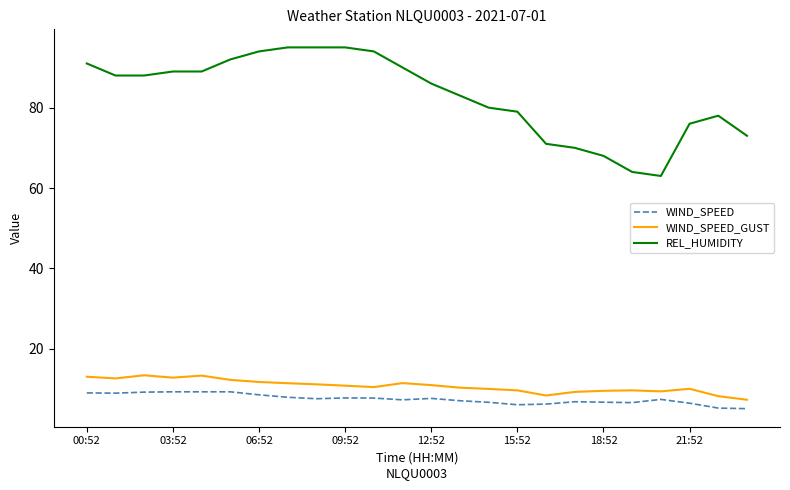

Count the number of categories in the chart.

24